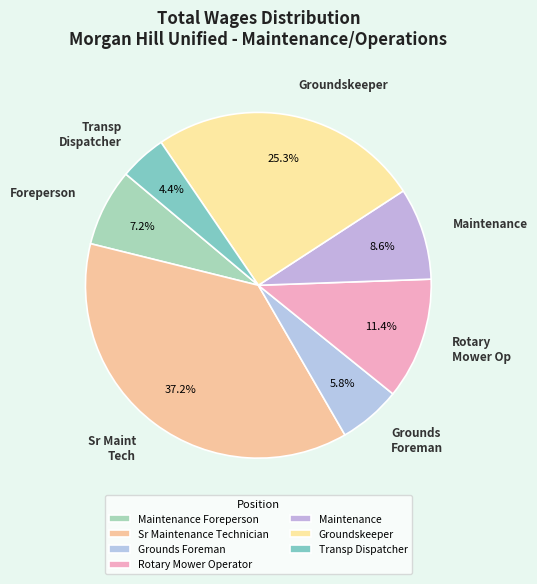

Does Transp Dispatcher account for over 50% of the chart?

No